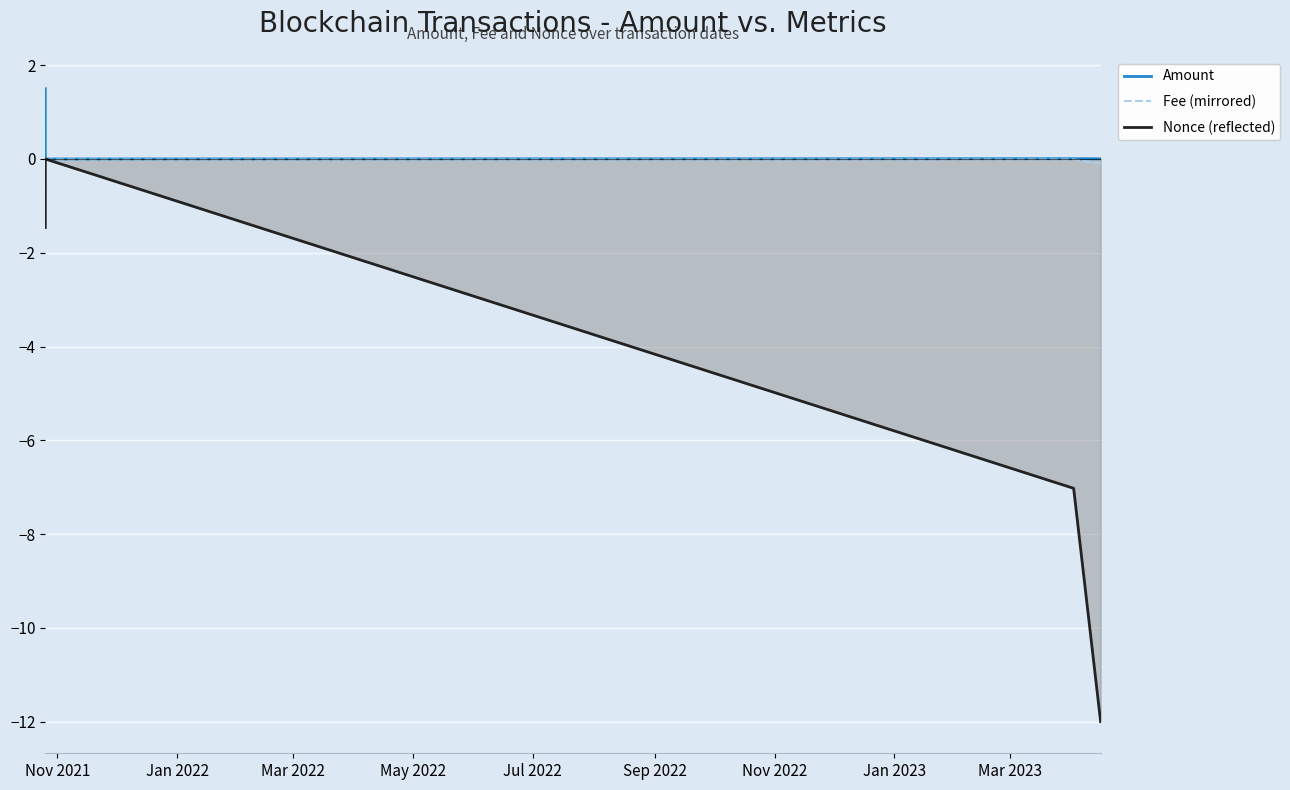

Which series has the largest range (max minus min)?

Nonce (reflected)